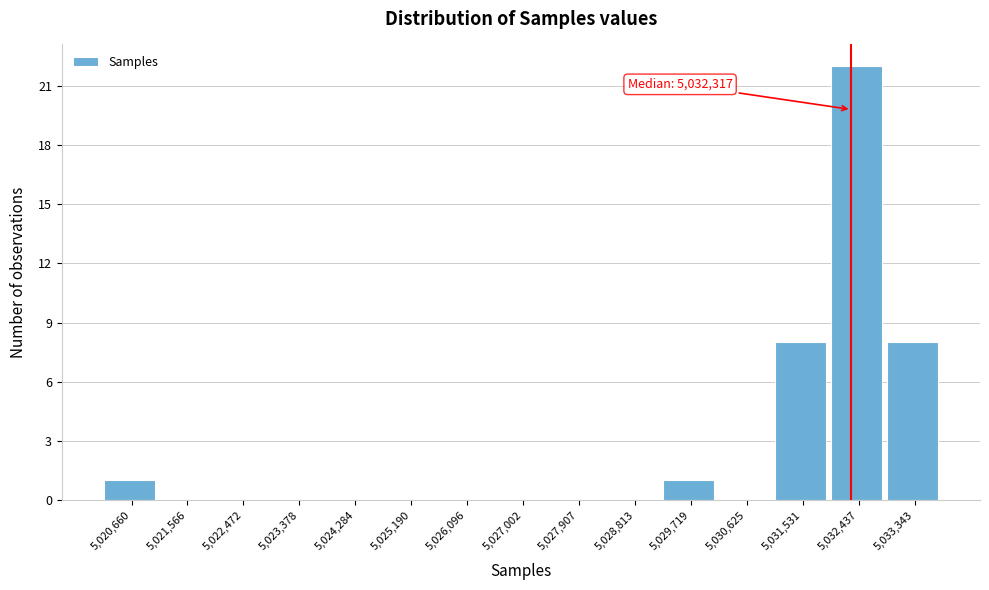

Which range on the x-axis has the tallest bar?

5032000 to 5032900